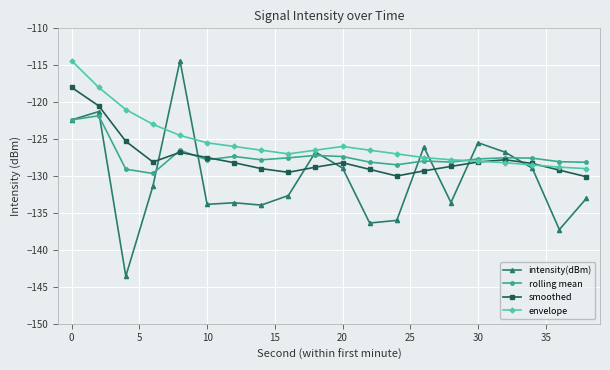

Which series has the largest range (max minus min)?

intensity(dBm)